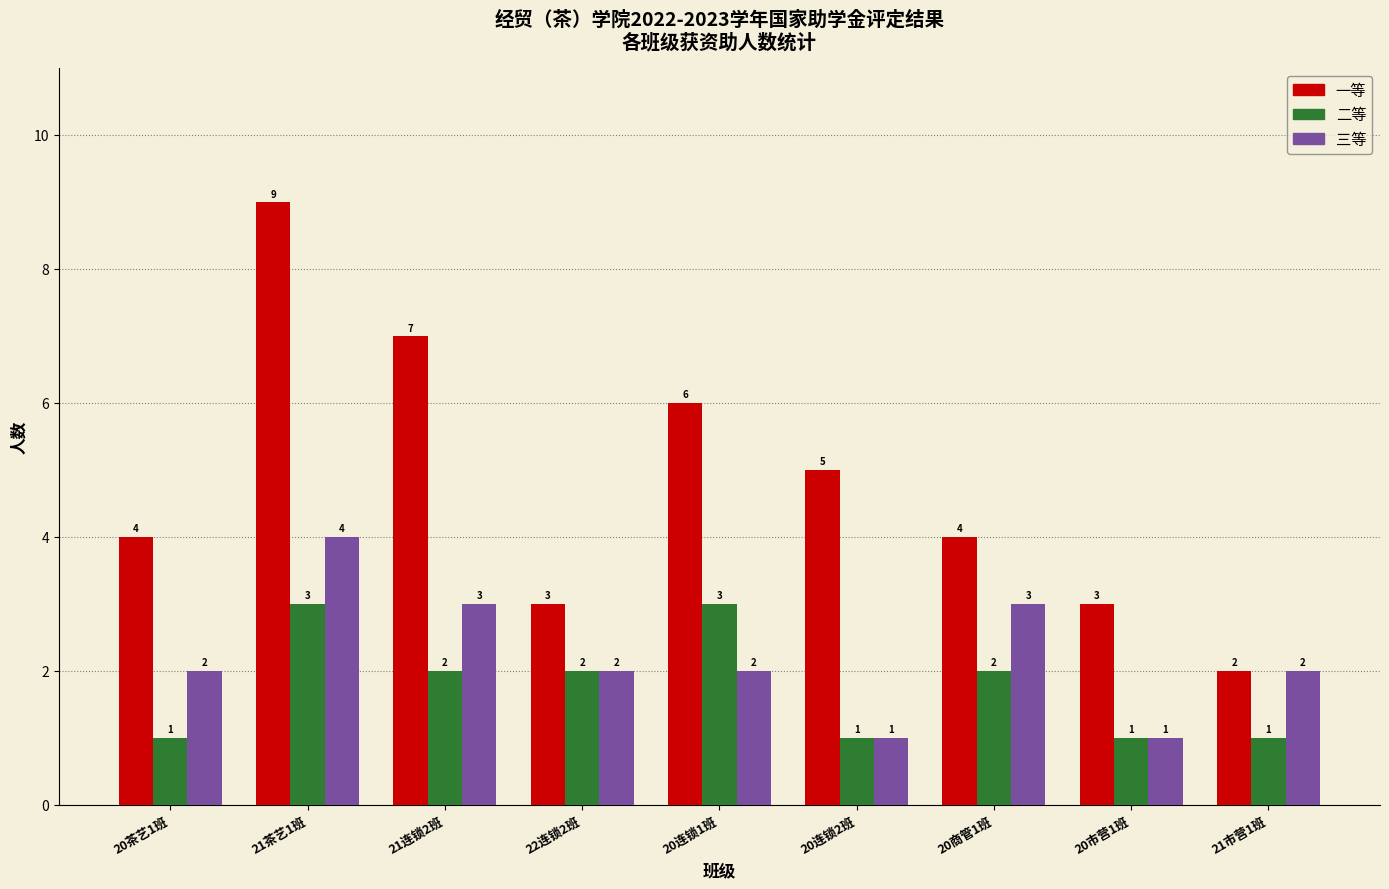

Which series has the largest total across all categories?

一等